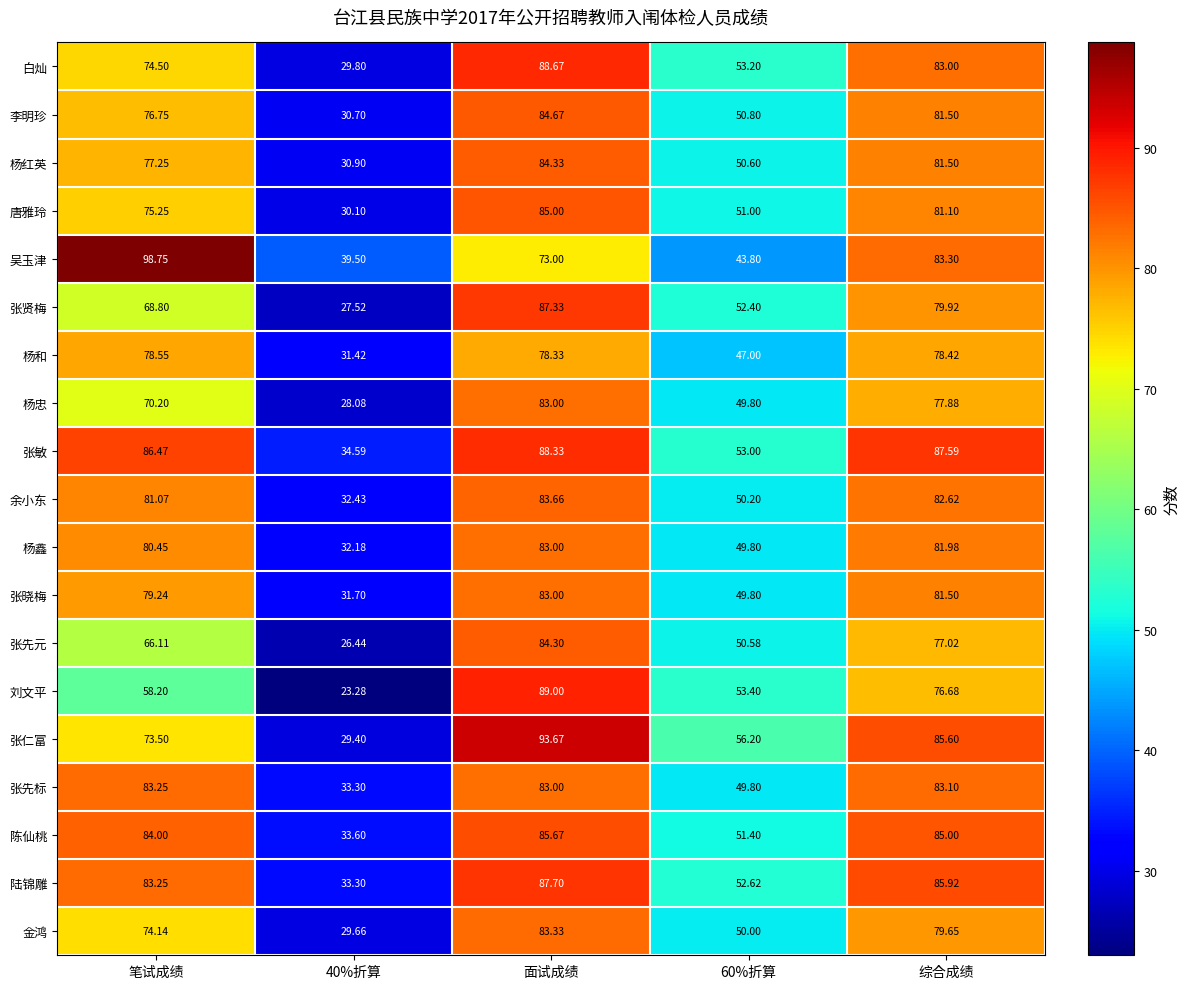

Which series has the widest spread of values?

刘文平